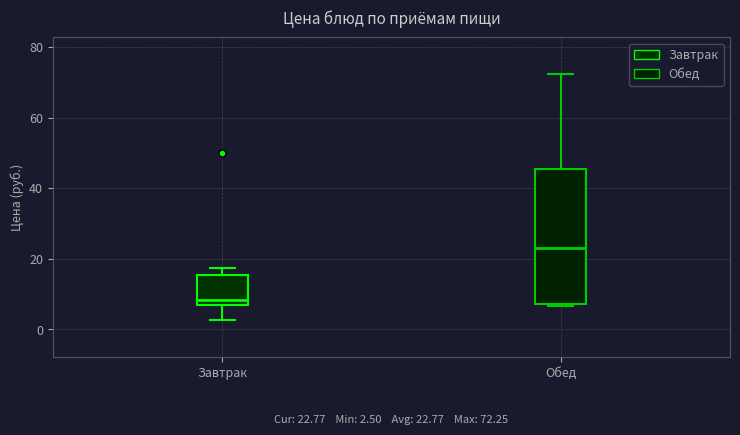

Which box has the lowest median line?

Завтрак